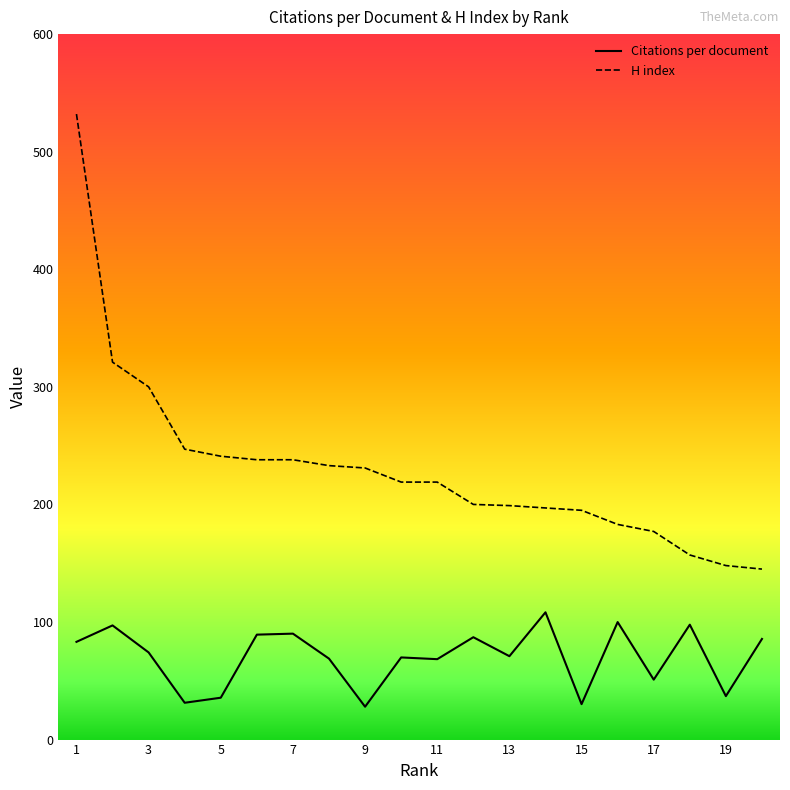

What is the minimum value for Citations per document?

27.9